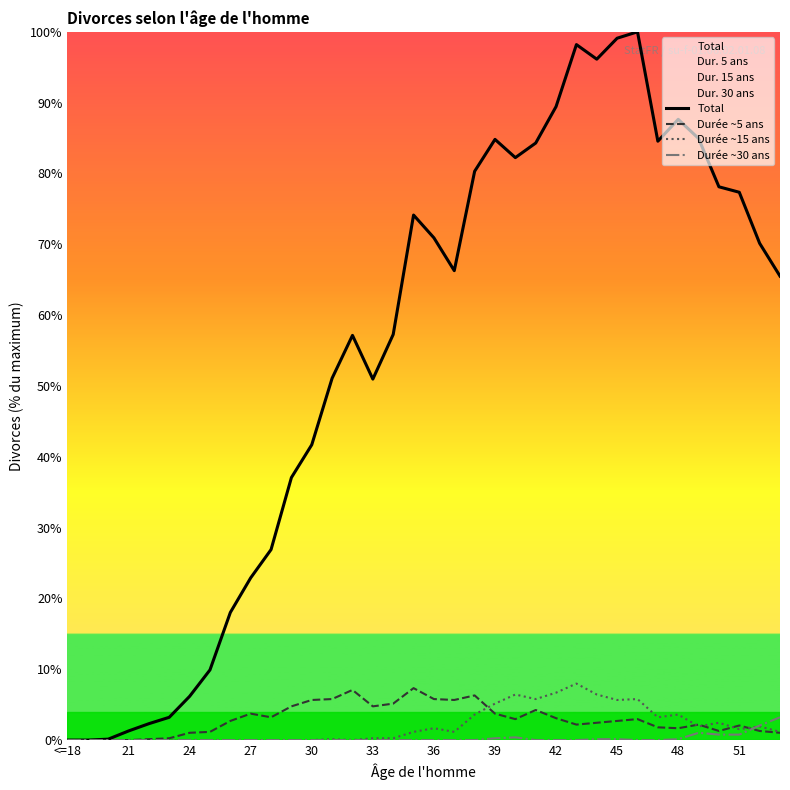

Which series has the largest range (max minus min)?

Total